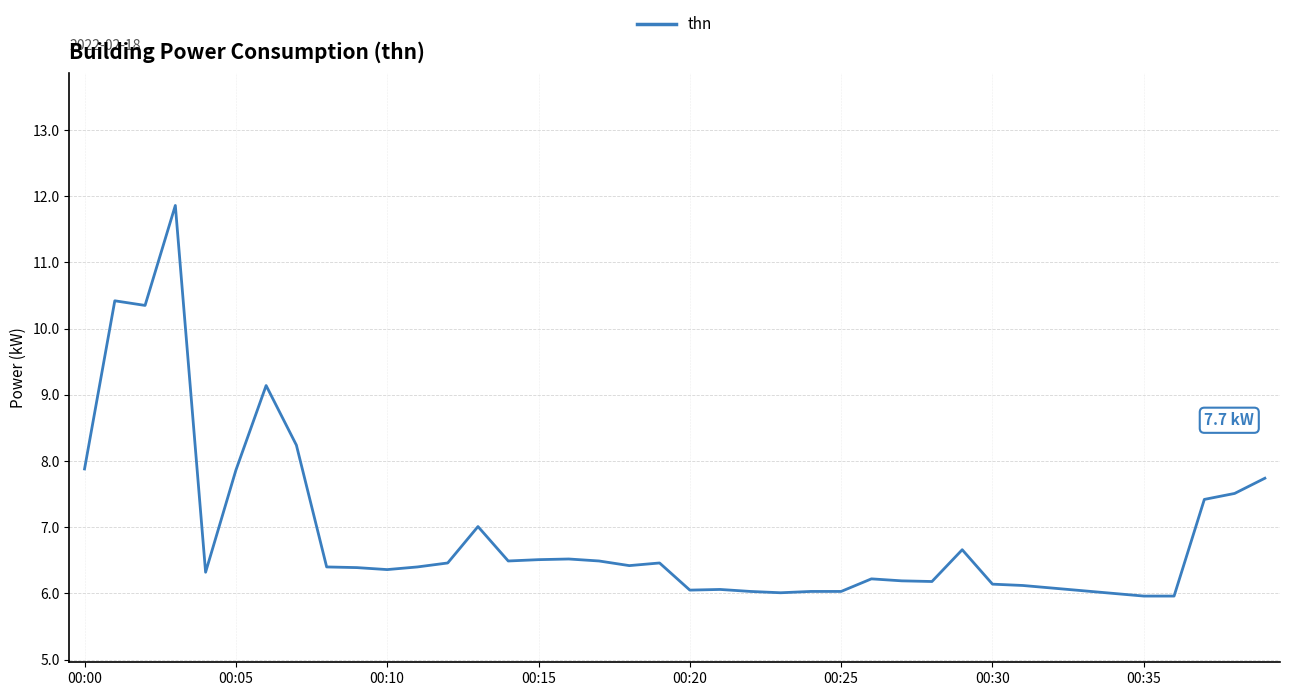

What is the maximum value shown in the chart?

11.9